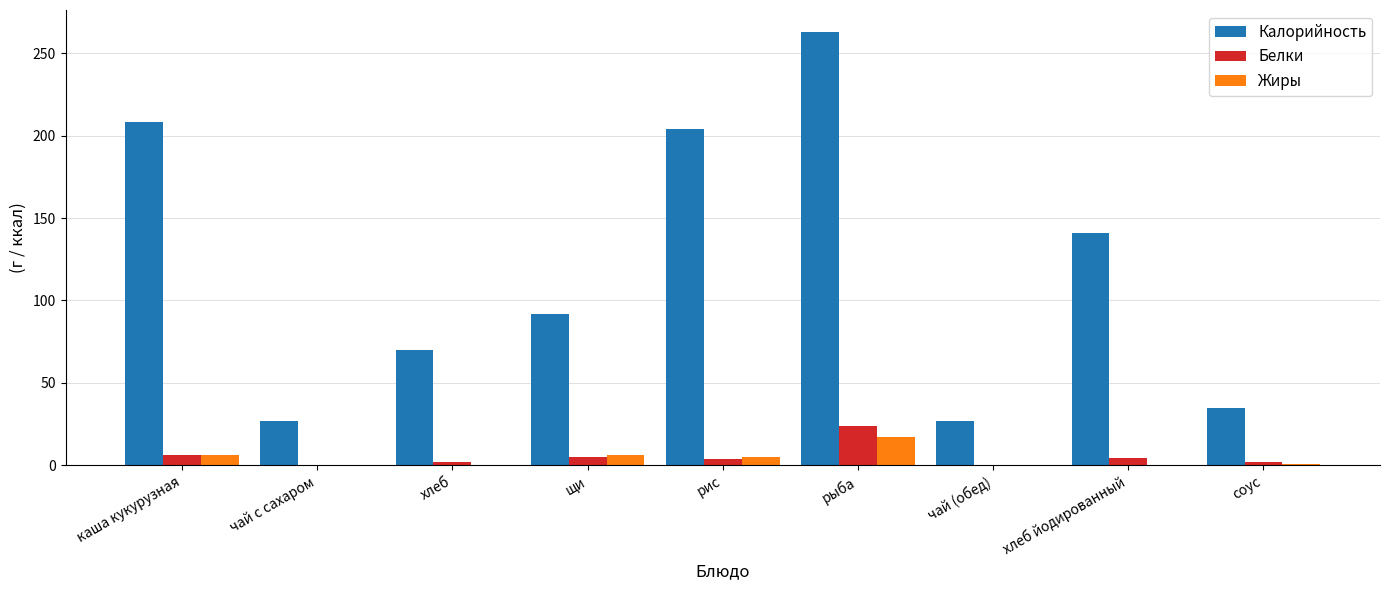

Which series changed the most between каша кукурузная and рыба?

Калорийность